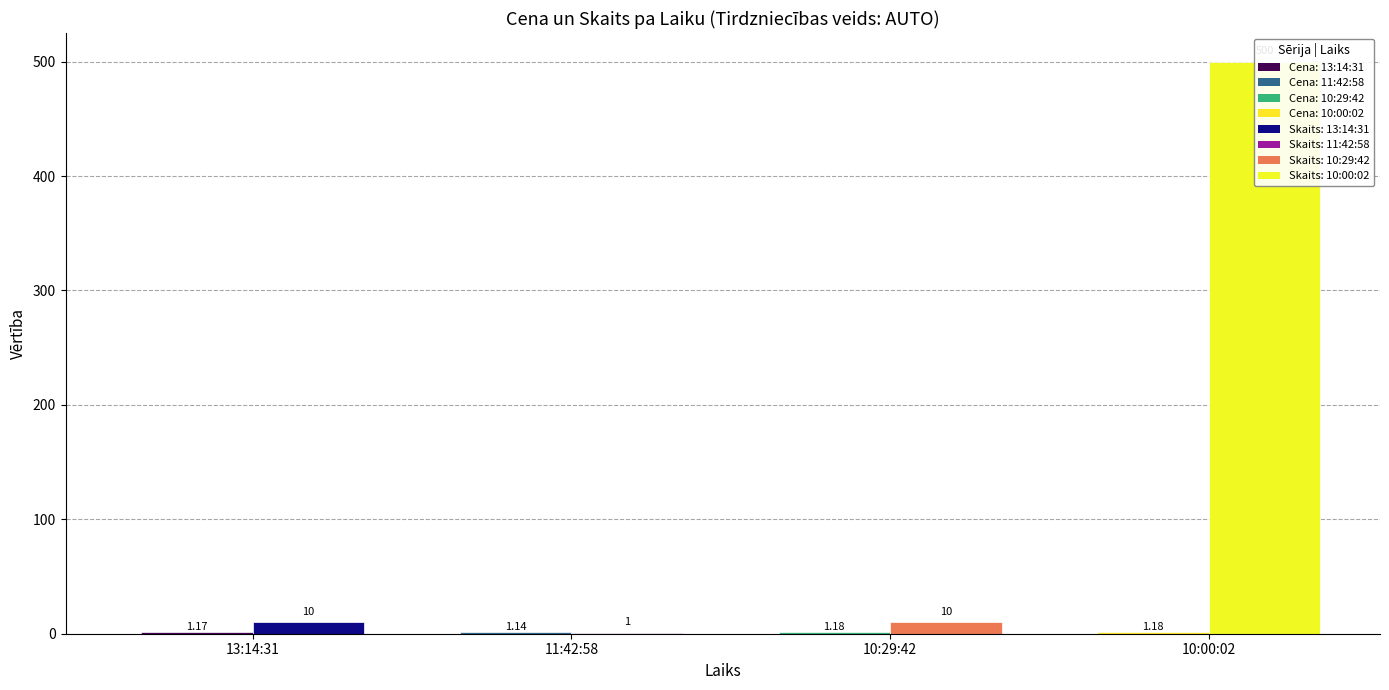

How many data points does each series have?

4